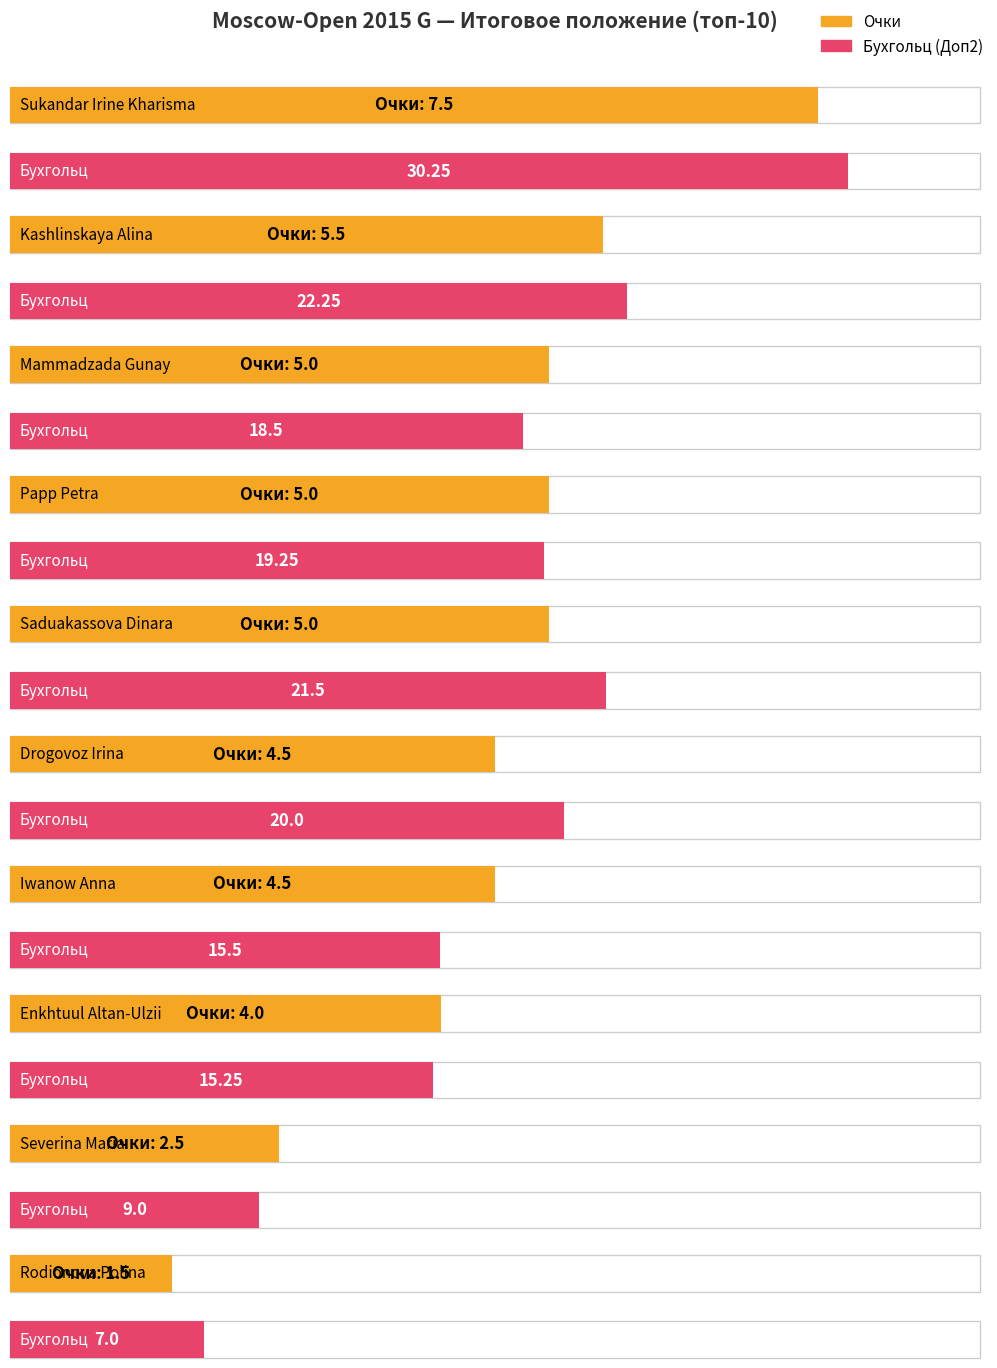

The Очки series shows 8.2 at Papp Petra. True or false?

False